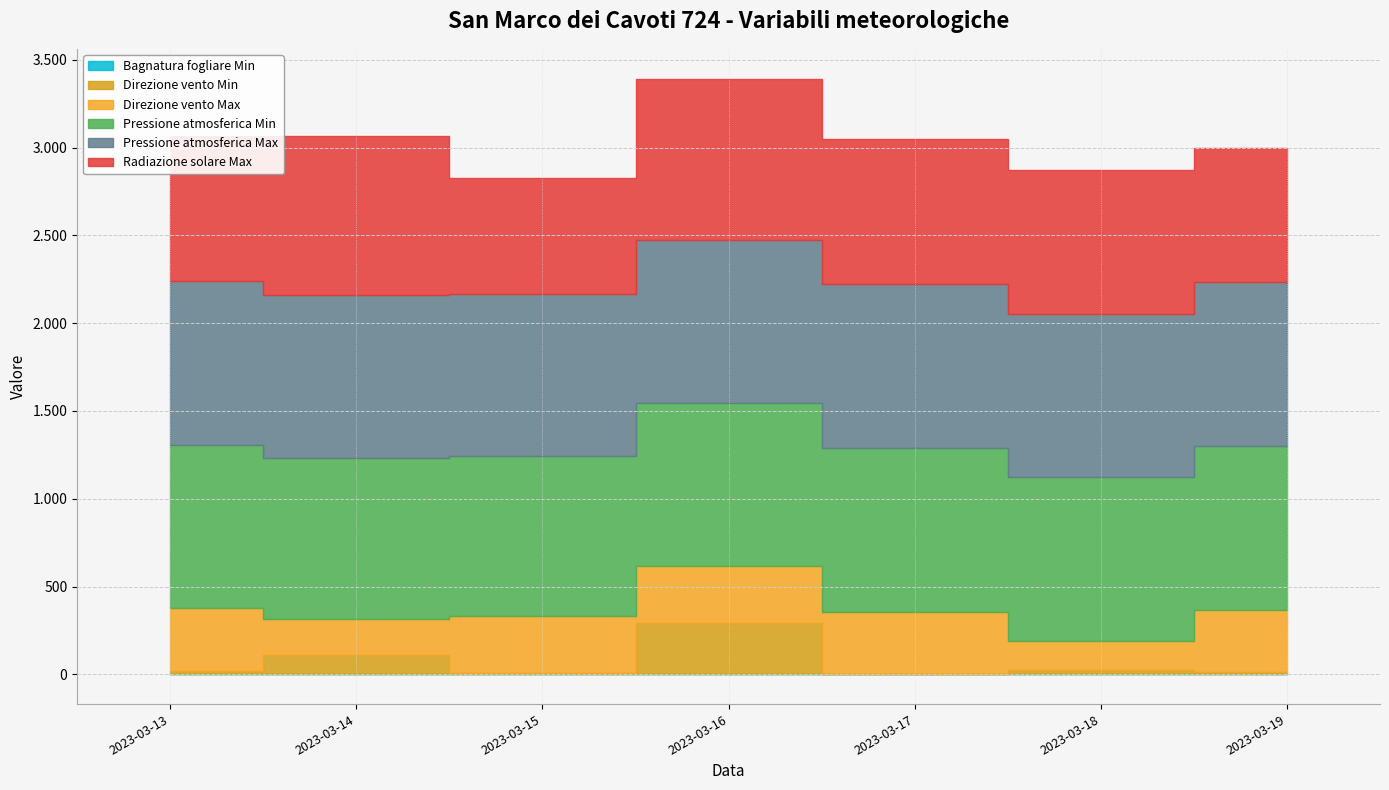

Which series changed the most between 2023-03-18 and 2023-03-19?

Direzione vento Max